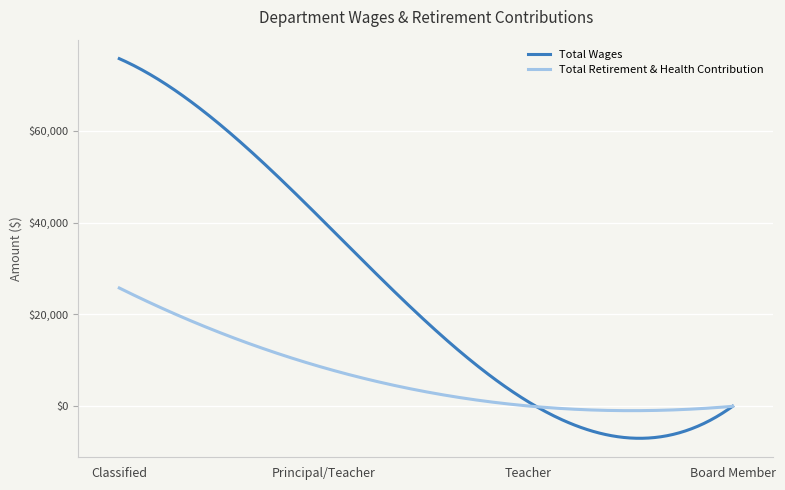

Which series has the largest range (max minus min)?

Total Wages